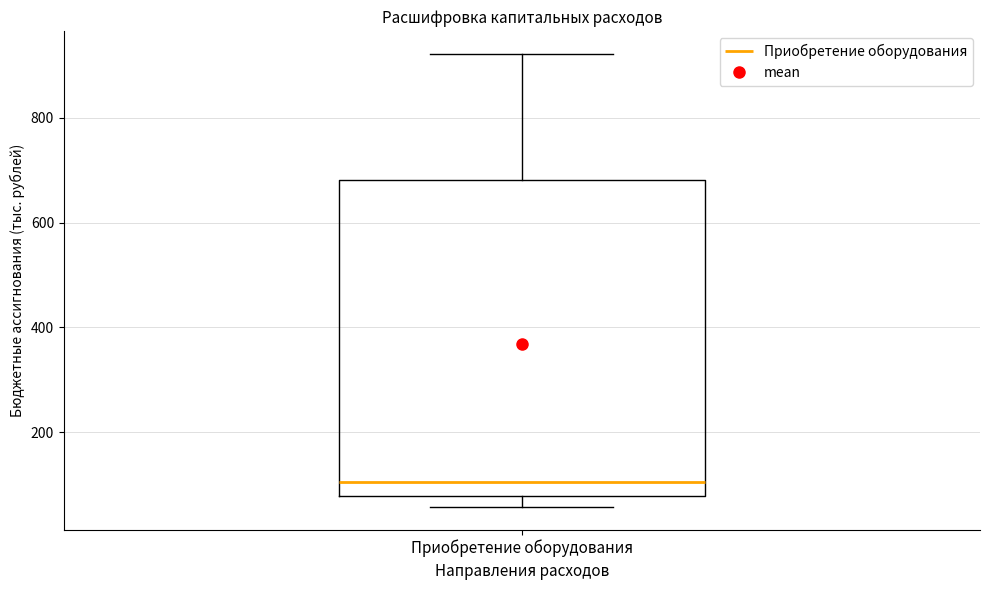

Read this box plot against the y-axis: the position of the median line, the range covered by the box, and the ends of both whiskers. The values are not printed on the chart, so give them approximately, as read against the axis.

median 100, box 80 to 680, whiskers 60 to 920